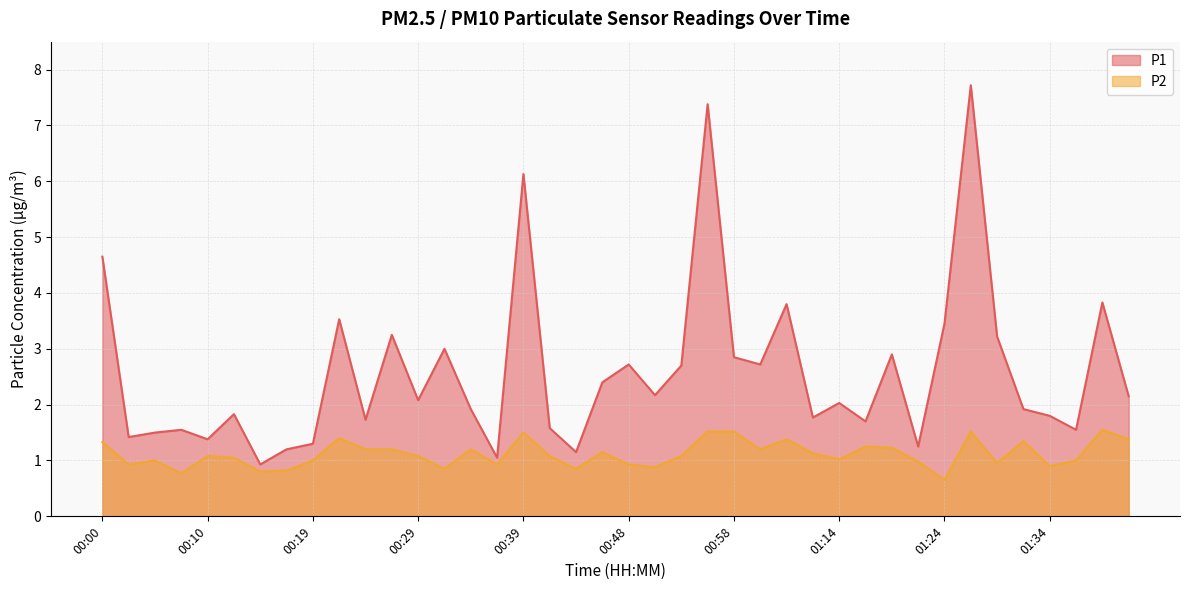

What is the highest value of the P1 series?

7.7